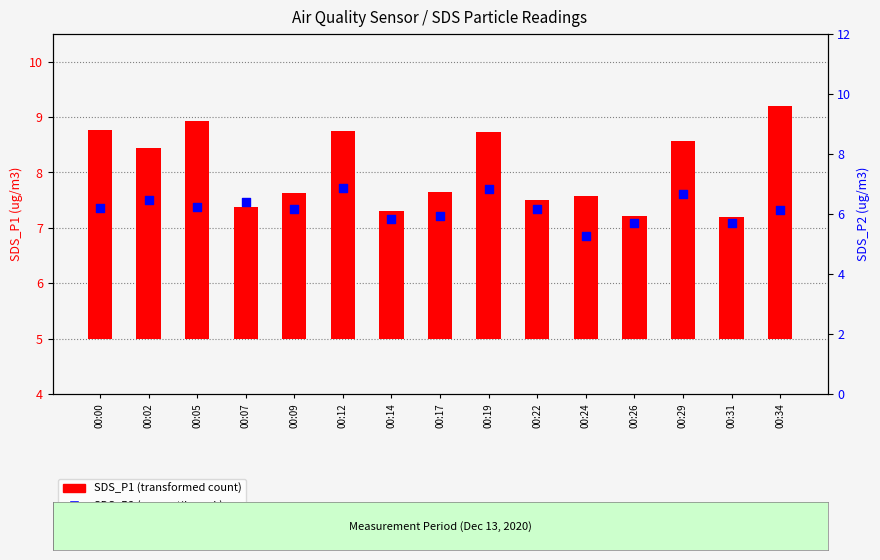

At how many categories does at least one series exceed 2?

15